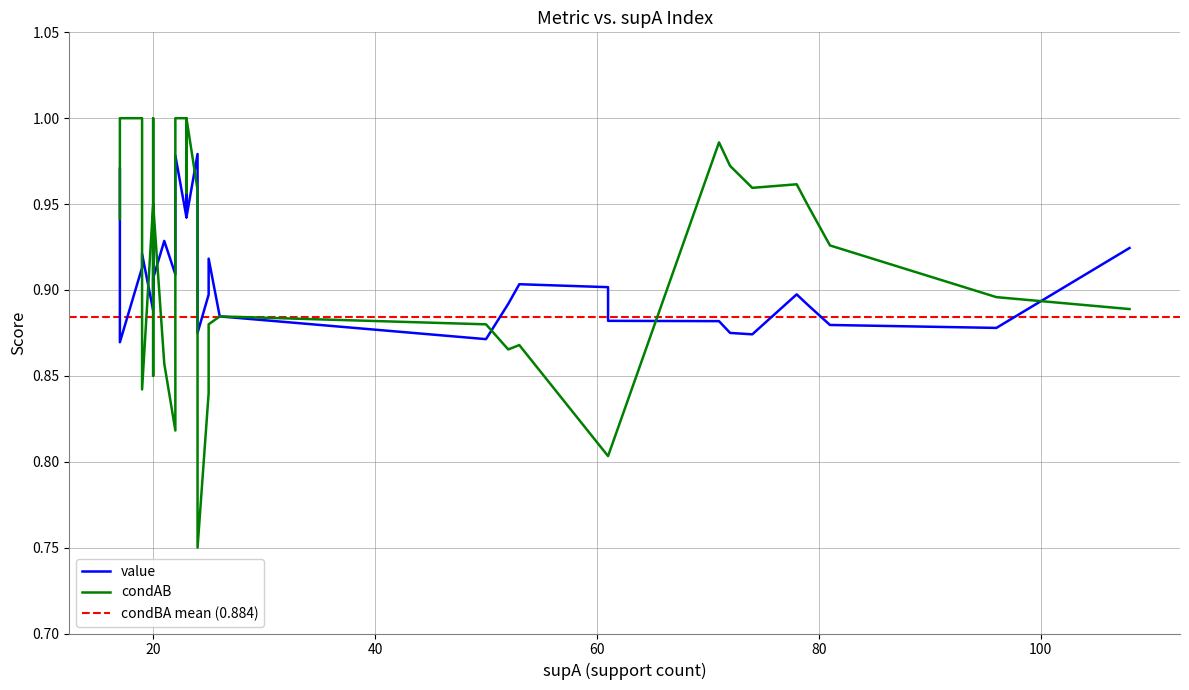

List the series in order of their overall mean, lowest first.

condBA, value, condAB